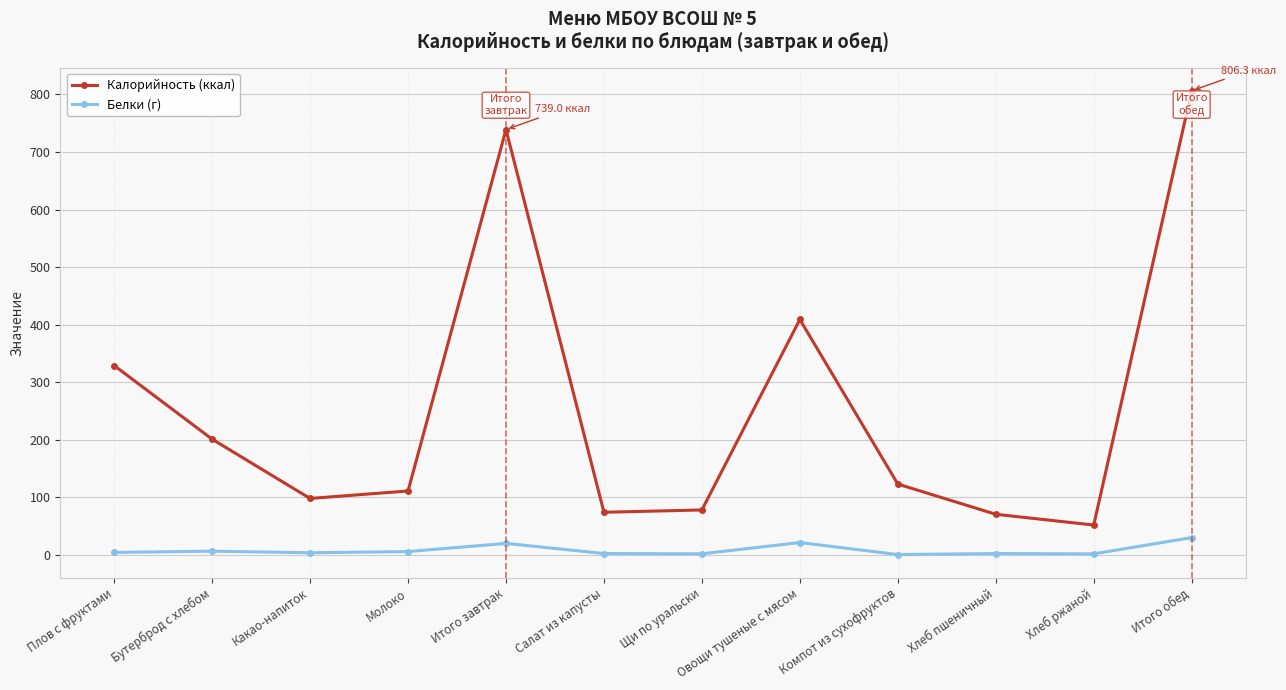

How many categories are shown in the chart?

12